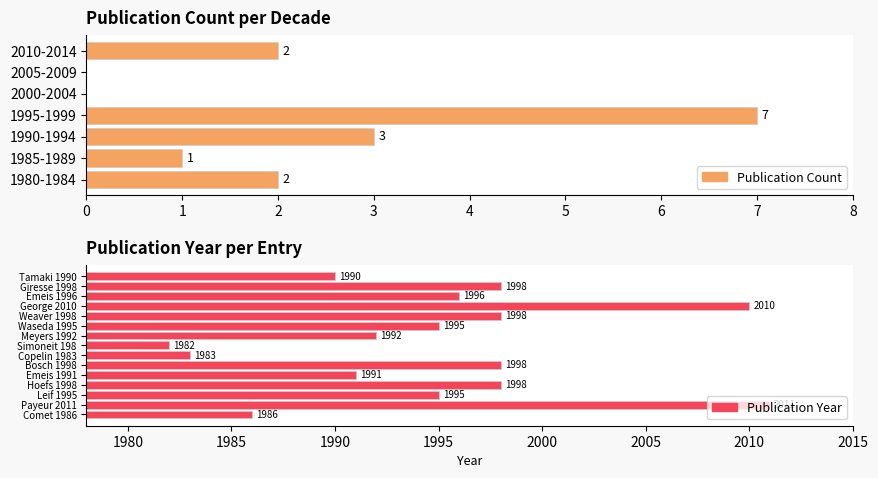

Are the bars grouped side by side (vs. stacked)?

No